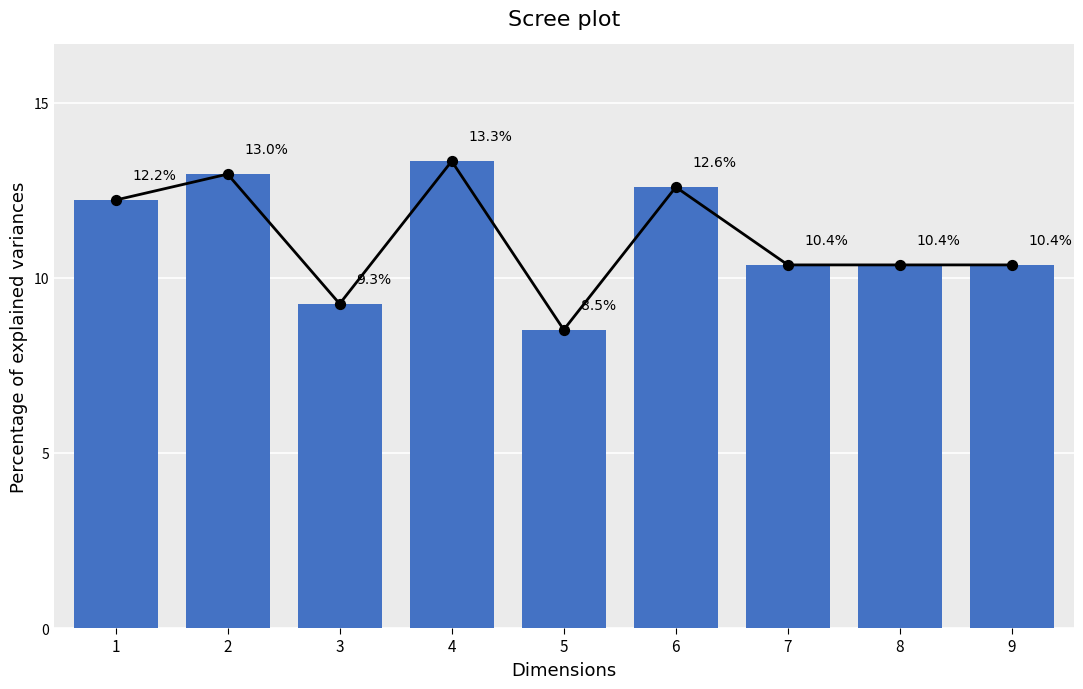

Is the value of Trend line at 8 greater than the value of Percentage at 8?

No